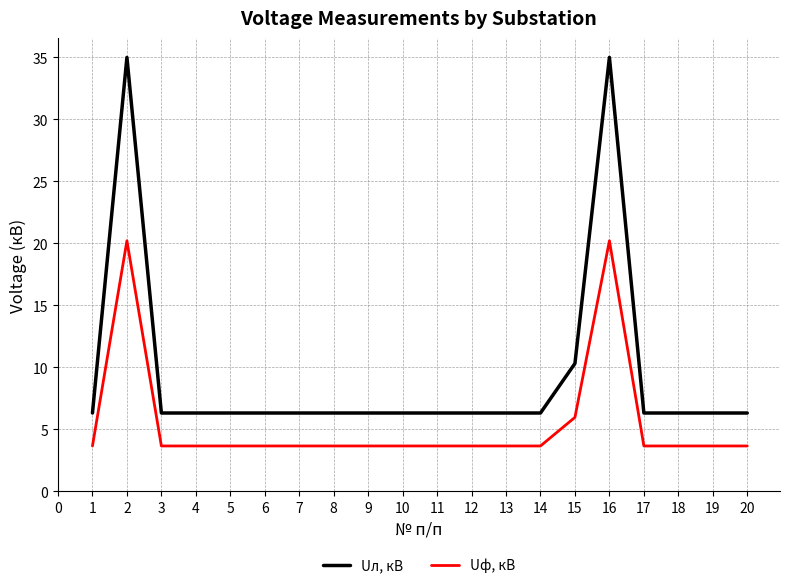

Rank the series by their average value, from highest to lowest.

Uл, кВ, Uф, кВ